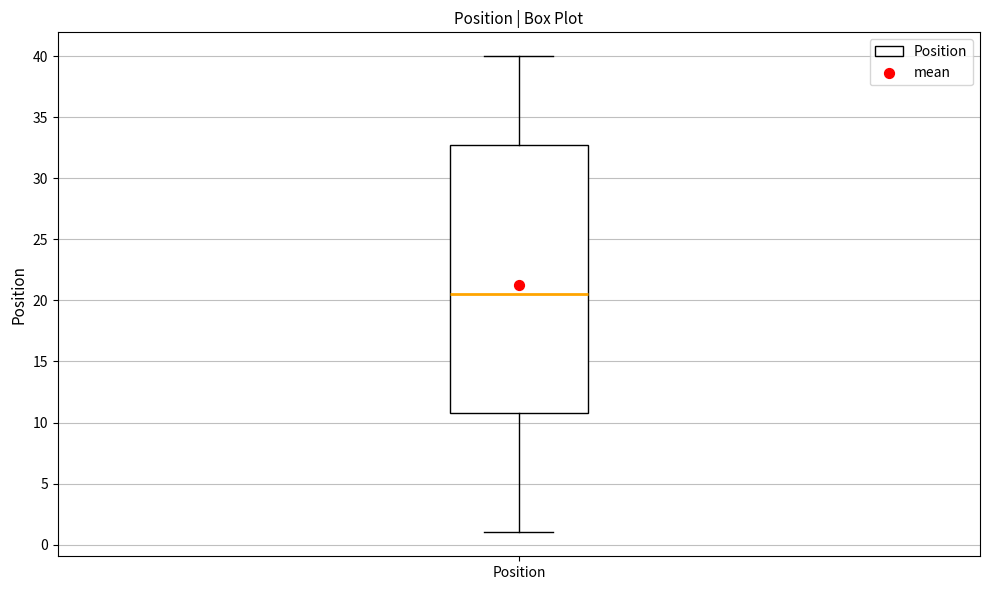

Read this box plot against the y-axis: the position of the median line, the range covered by the box, and the ends of both whiskers. The values are not printed on the chart, so give them approximately, as read against the axis.

median 20.5, box 11.0 to 33.0, whiskers 1.0 to 40.0